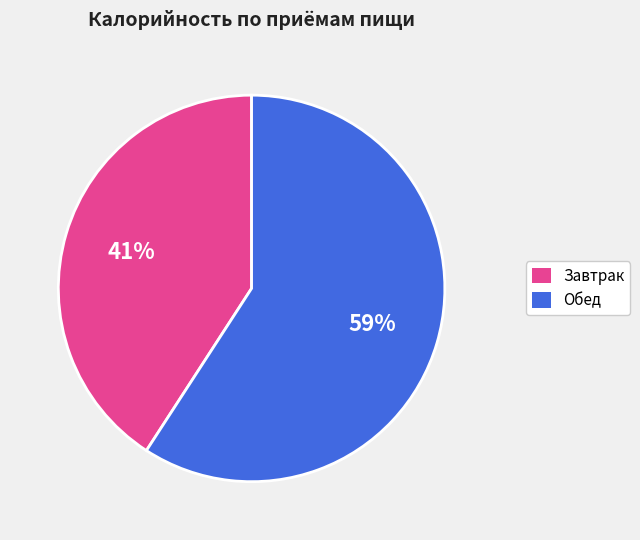

Is there any slice that represents more than half of the pie?

Yes